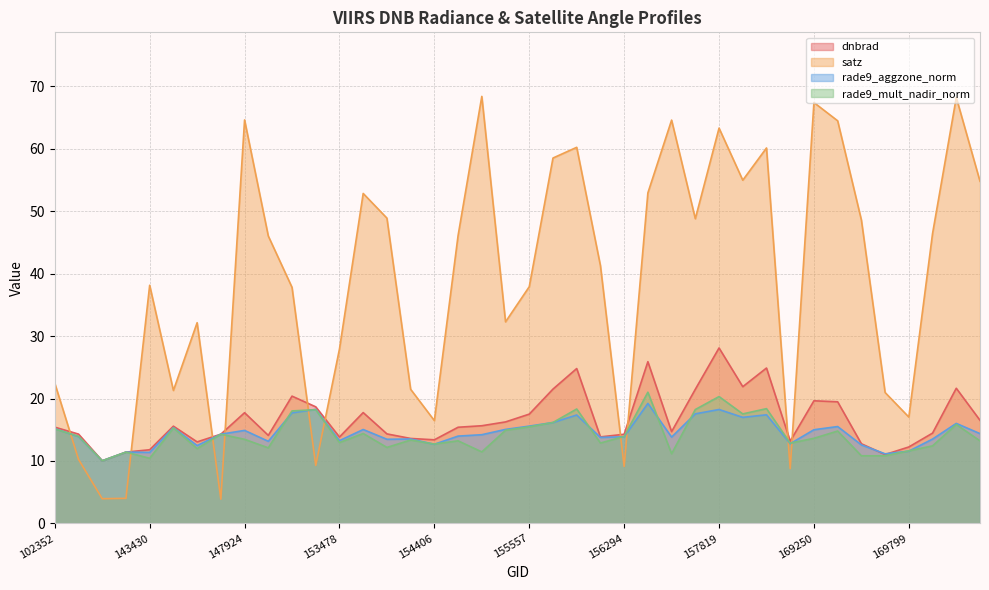

What is the average value of the rade9_aggzone_norm series?

14.5